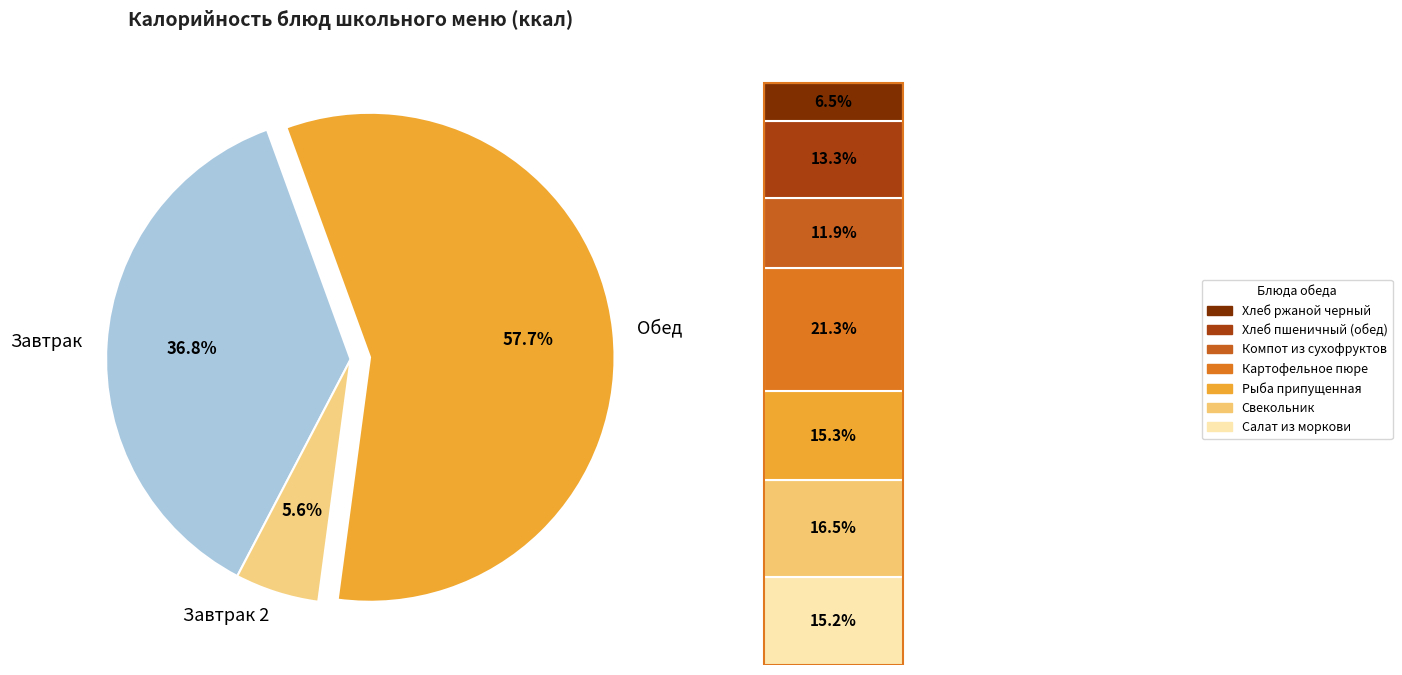

What is the change in value from Салат из моркови to Компот из сухофруктов?

-31